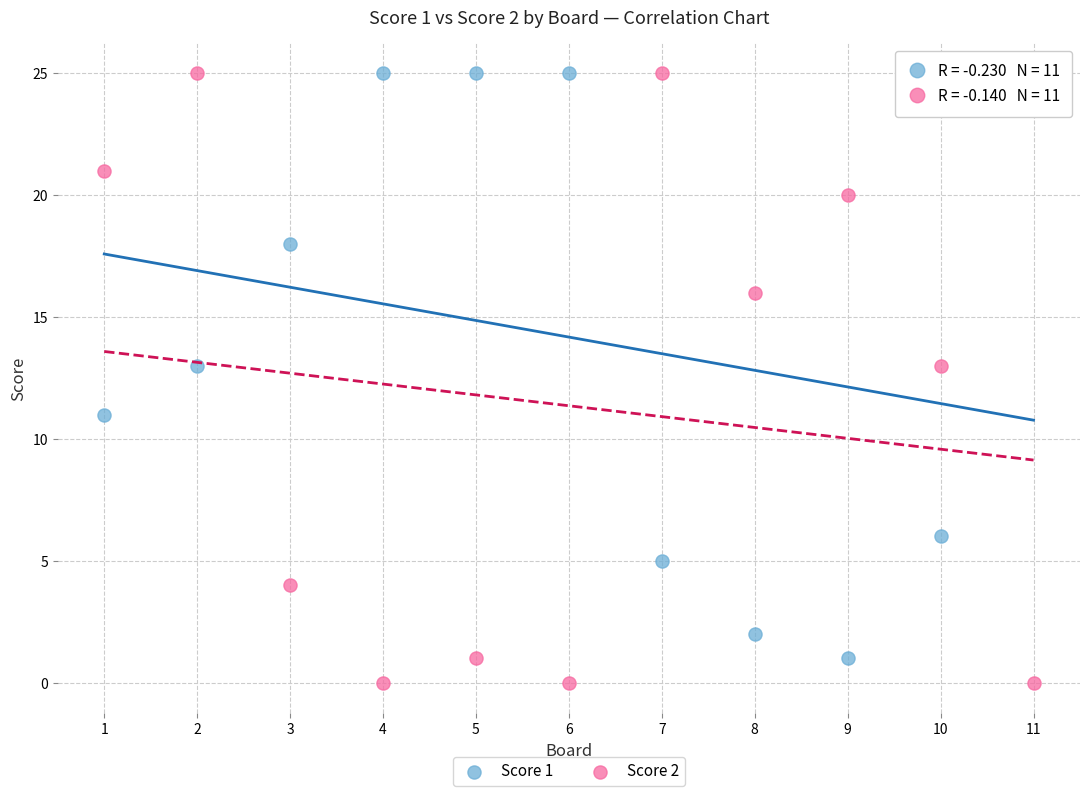

Across all data points, what is the range of Y values (max minus min)?

25